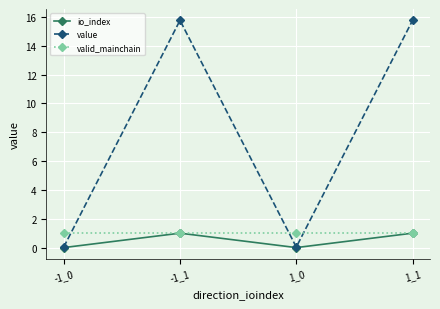

How many lines are shown in the chart?

3